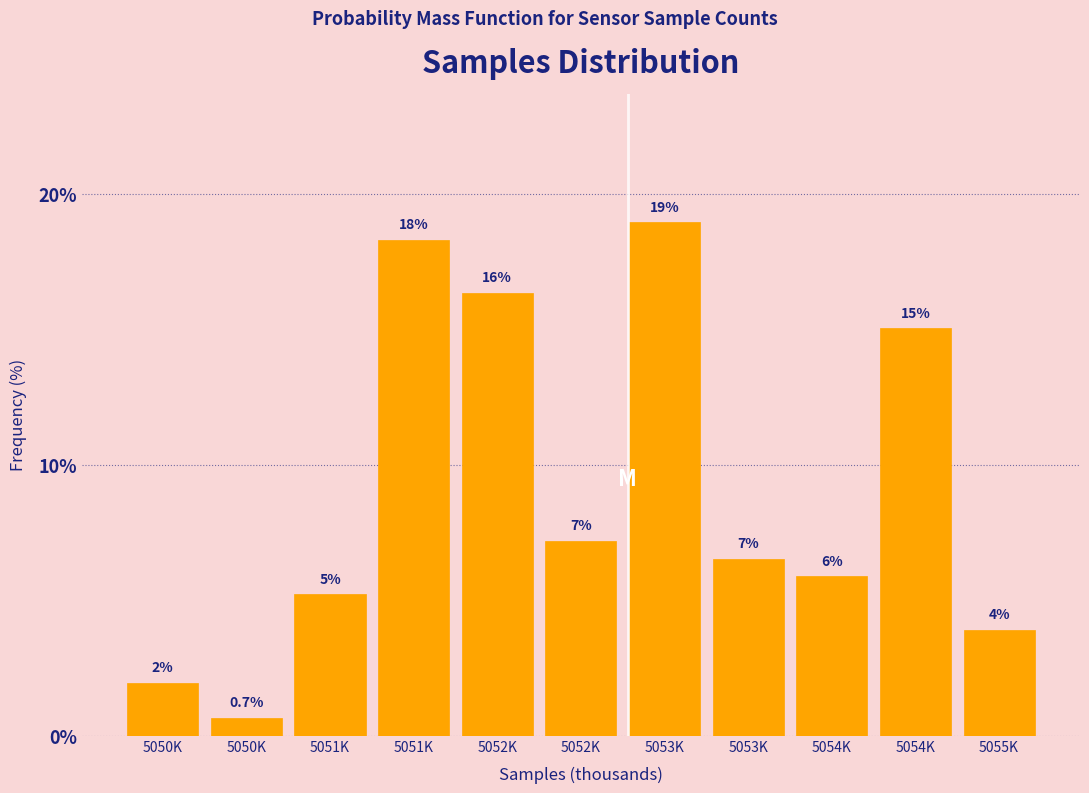

How many bars are there in total?

11